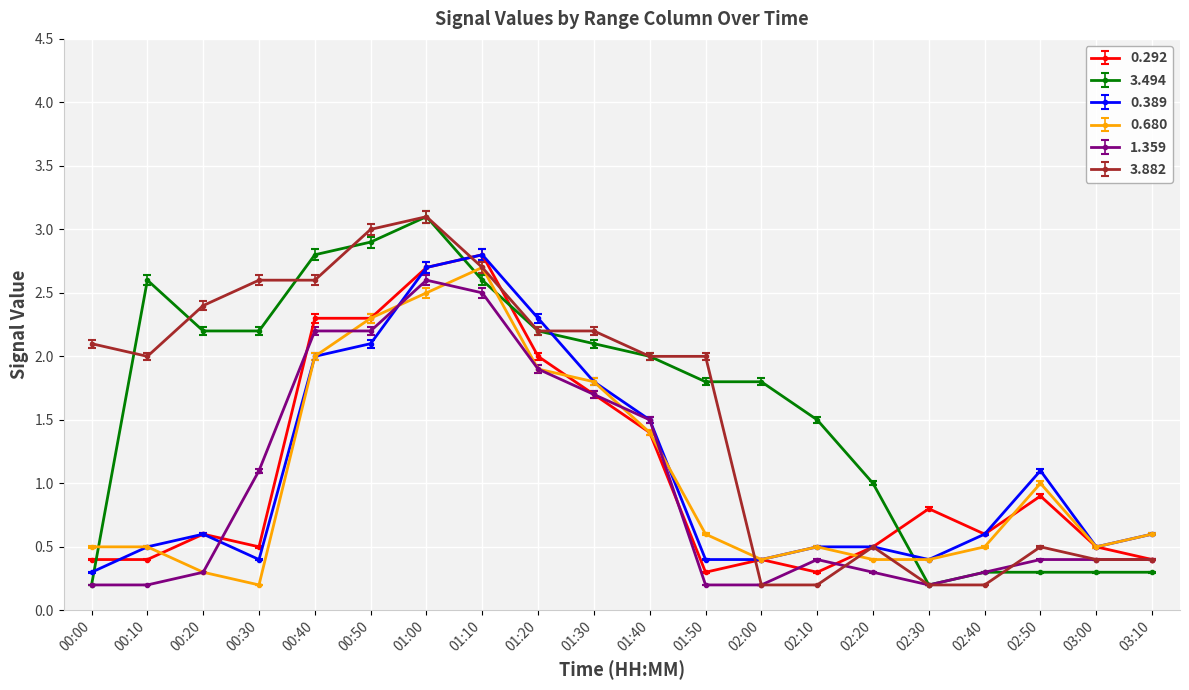

Where is the first local maximum for 0.292?

00:20